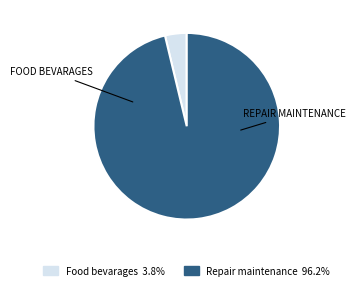

Which category has the smallest portion of the pie?

Food bevarages